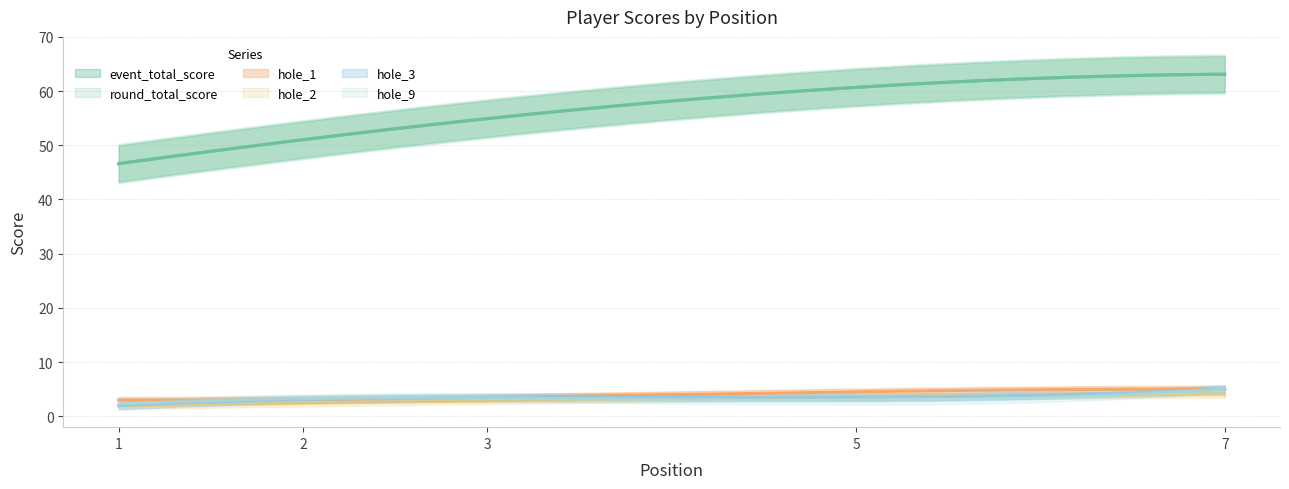

Is the value of hole_1 at 5 greater than the value of event_total_score at 2?

No